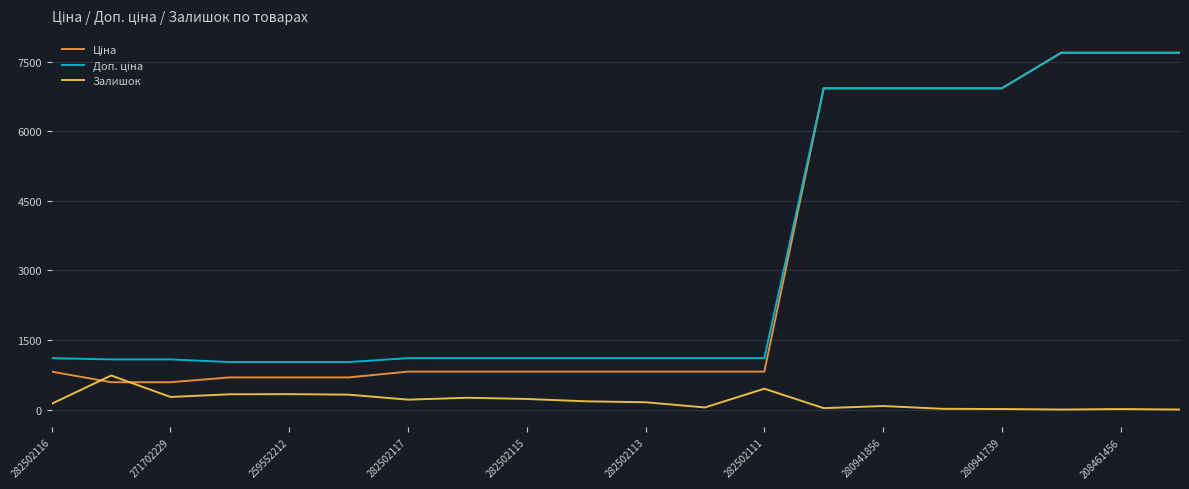

Reading left to right, list all the values displayed in this chart.

Ціна: 818.5	589.9	589.9	693.7	693.7	693.7	818.5	818.5	818.5	818.5	818.5	818.5	818.5	6925.7	6925.7	6925.7	6925.7	7693.1	7693.1	7693.1
Доп. ціна: 1109.2	1081.7	1081.7	1024.6	1024.6	1024.6	1109.2	1109.2	1109.2	1109.2	1109.2	1109.2	1109.2	6925.7	6925.7	6925.7	6925.7	7693.1	7693.1	7693.1
Залишок: 125.0	735.0	272.0	330.0	333.0	322.0	214.0	255.0	229.0	178.0	158.0	46.0	450.0	31.0	77.0	17.0	12.0	1.0	11.0	1.0